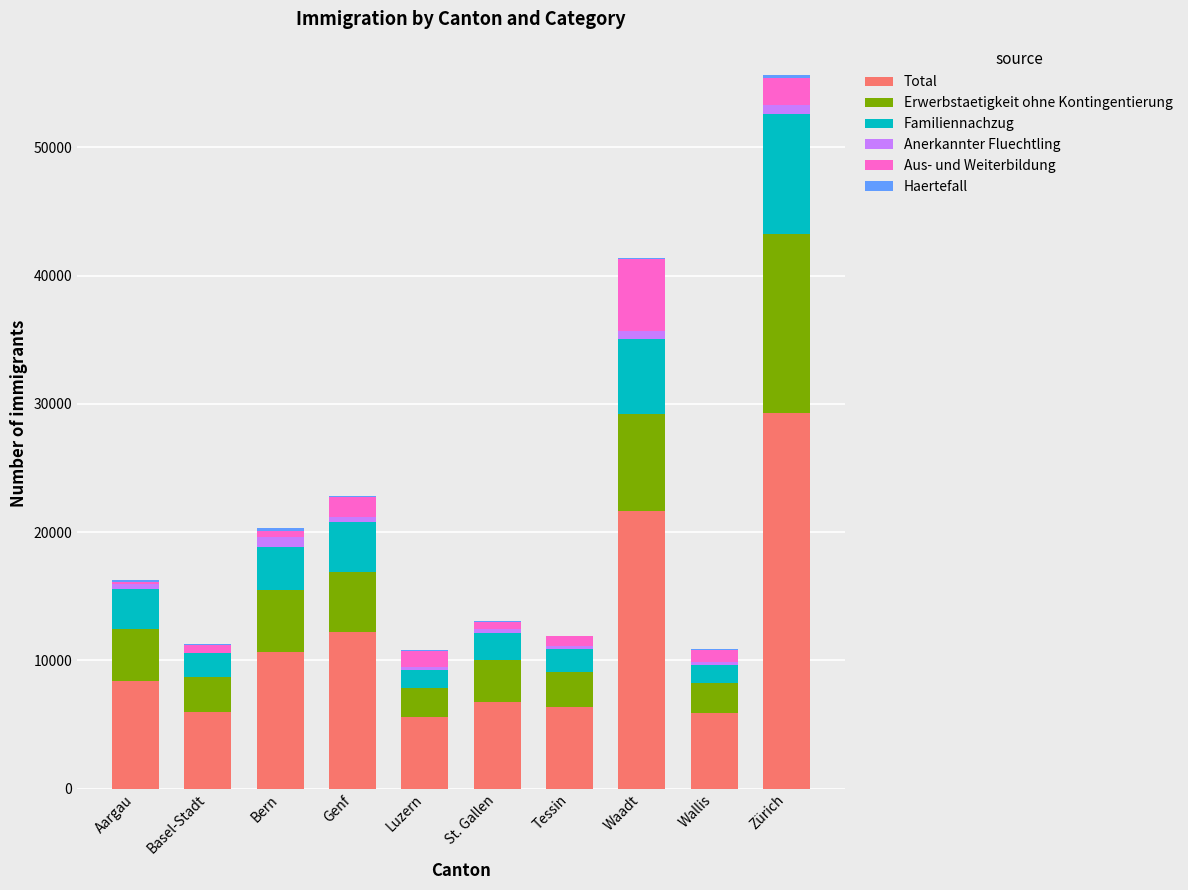

How many categories are shown in the chart?

10